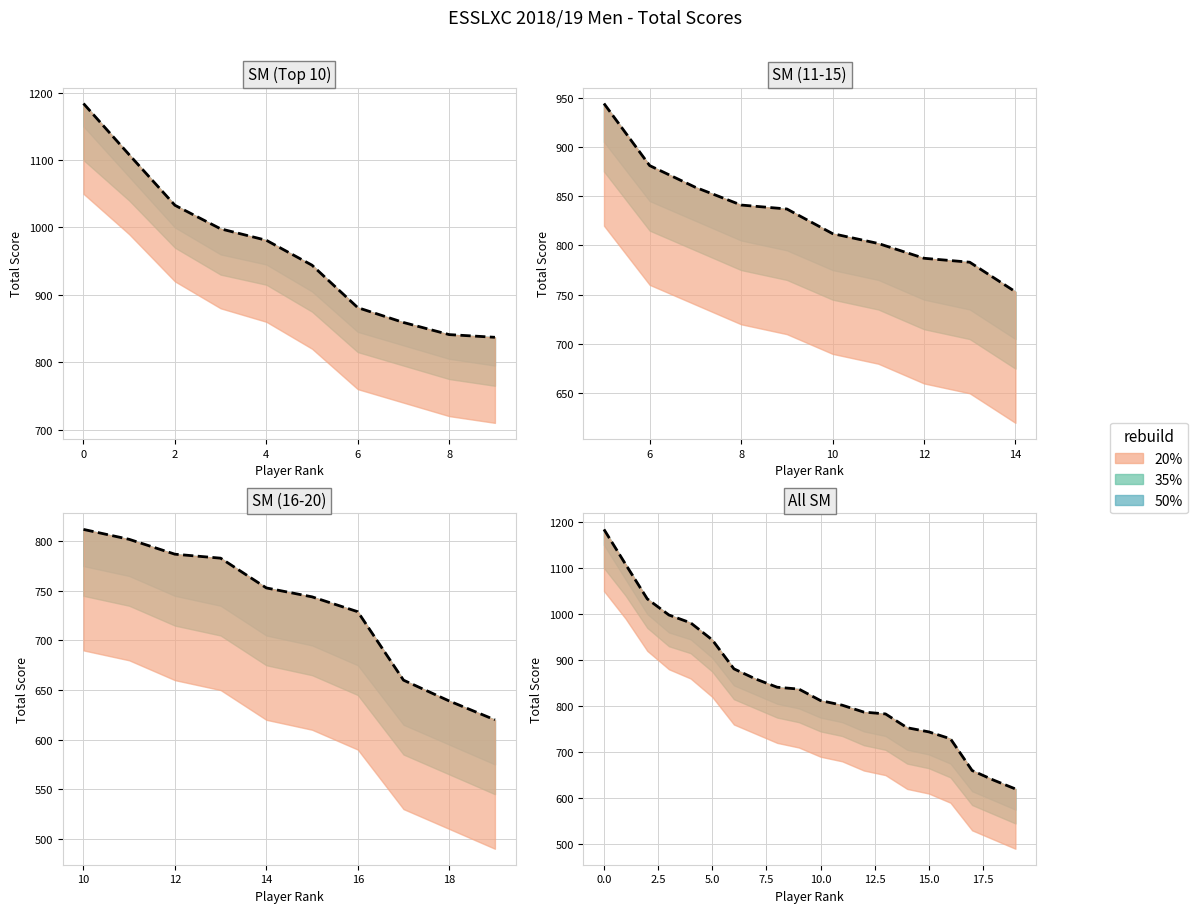

True or false: there are more than 0 points higher than both neighbors.

False